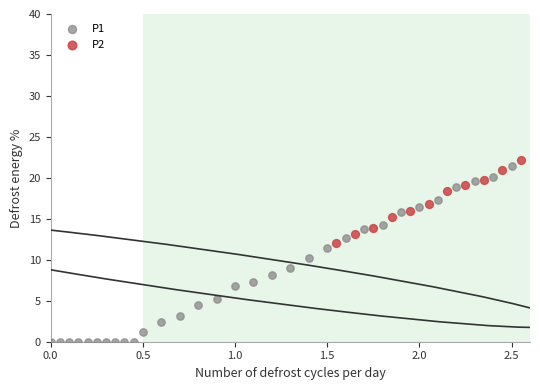

Which series contains the lowest Y value?

P1